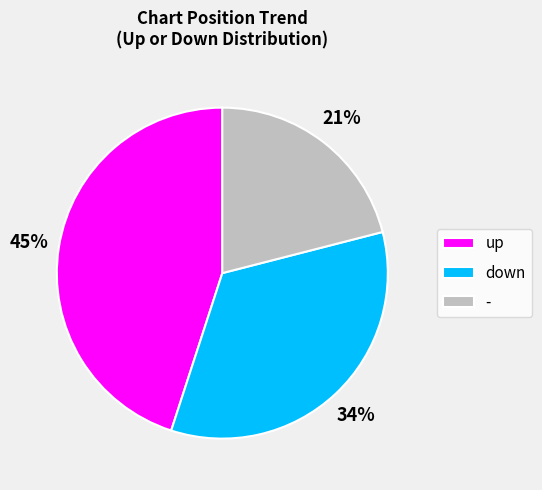

Which category has the biggest portion of the pie?

up